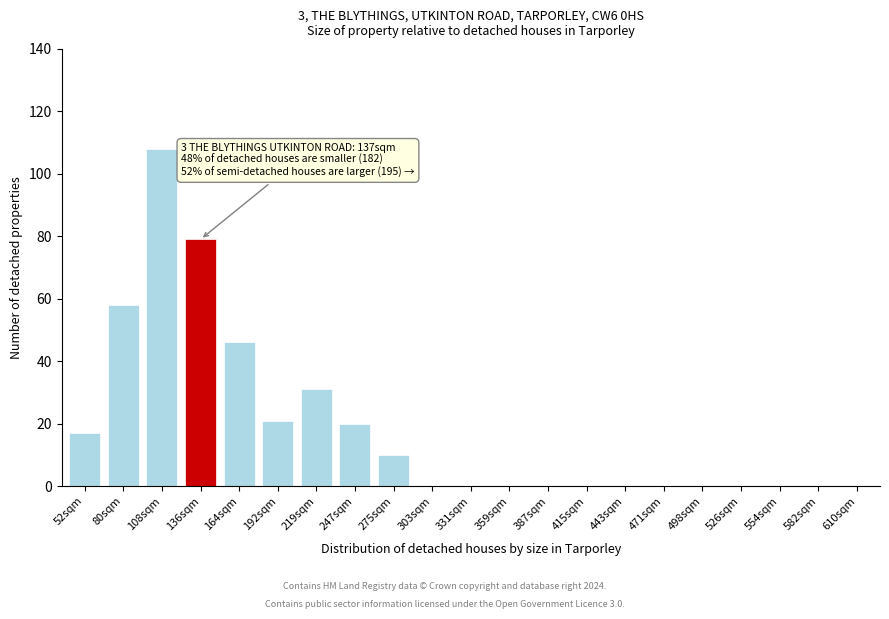

Reading right to left, list all the values displayed in this chart.

610sqm=0	582sqm=0	554sqm=0	526sqm=0	498sqm=0	471sqm=0	443sqm=0	415sqm=0	387sqm=0	359sqm=0	331sqm=0	303sqm=0	275sqm=10	247sqm=20	219sqm=31	192sqm=21	164sqm=46	136sqm=79	108sqm=108	80sqm=58	52sqm=17